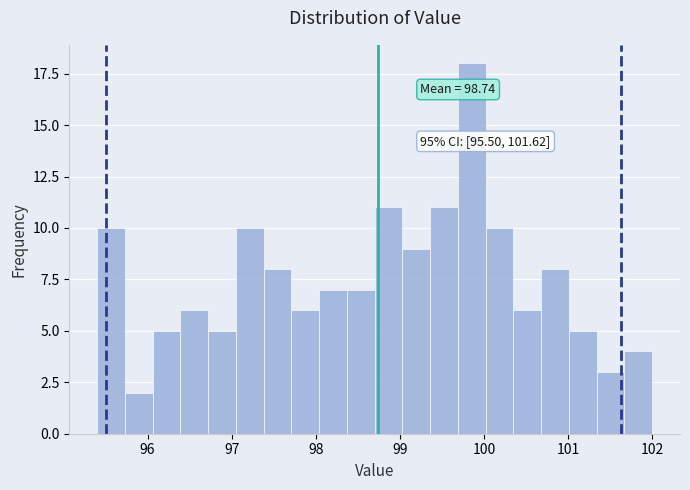

Read against the x-axis, roughly where is the centre of the tallest bar?

99.9